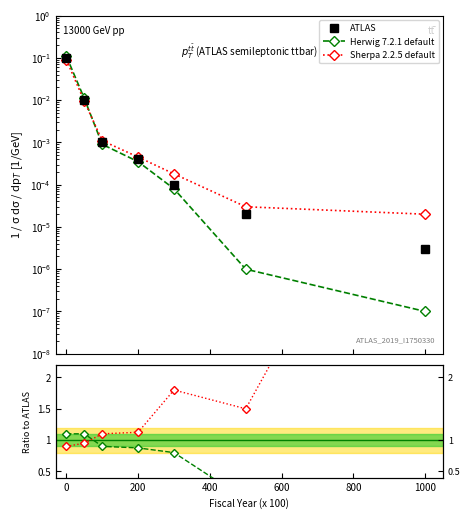

After their last crossing, which series has the higher values: Sherpa 2.2.5 default or Herwig 7.2.1 default?

Sherpa 2.2.5 default